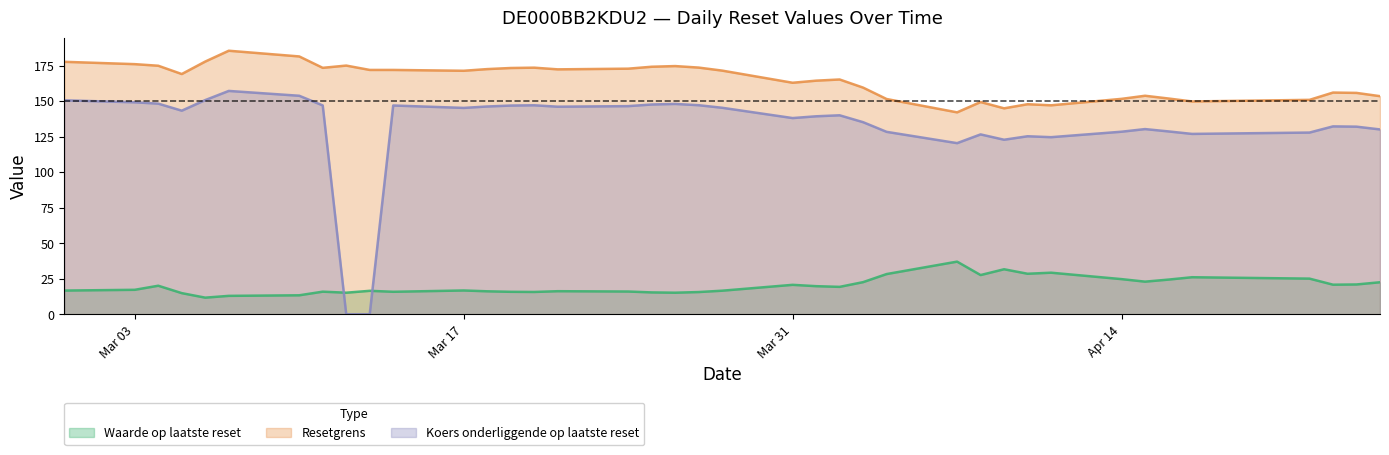

List the series in order of their peak value, lowest first.

Waarde op laatste reset, Koers onderliggende op laatste reset, Resetgrens